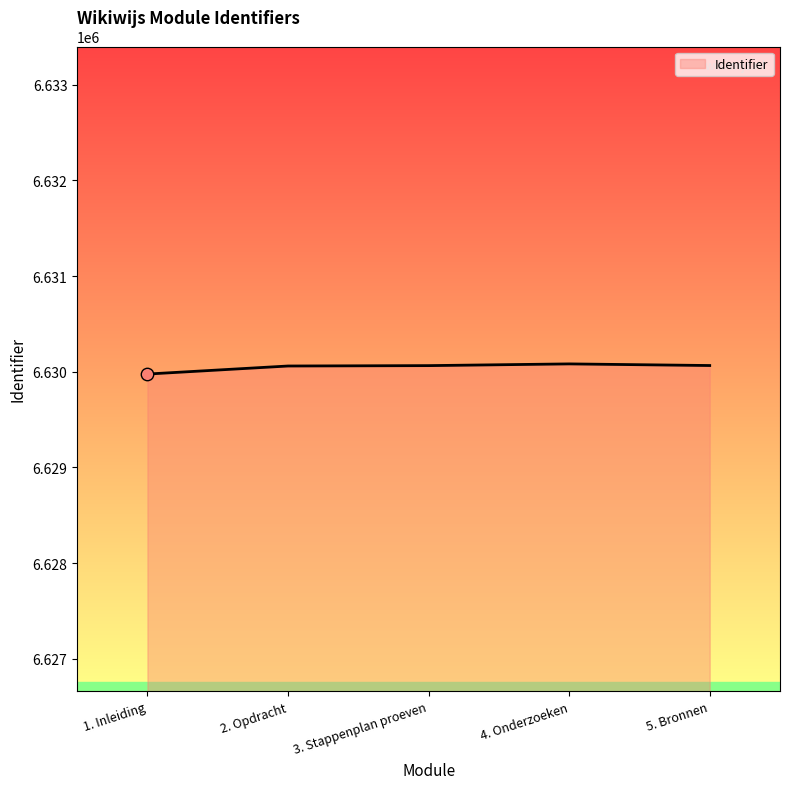

Which has a higher value, 2. Opdracht or 1. Inleiding?

2. Opdracht